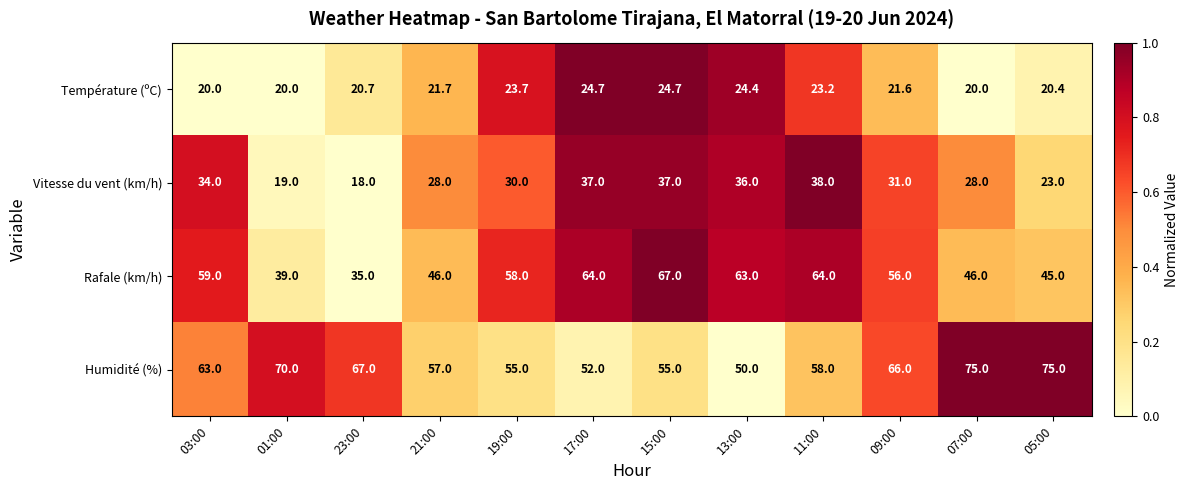

Is it true that Rafale (km/h) equals 35.0 at 23:00?

True